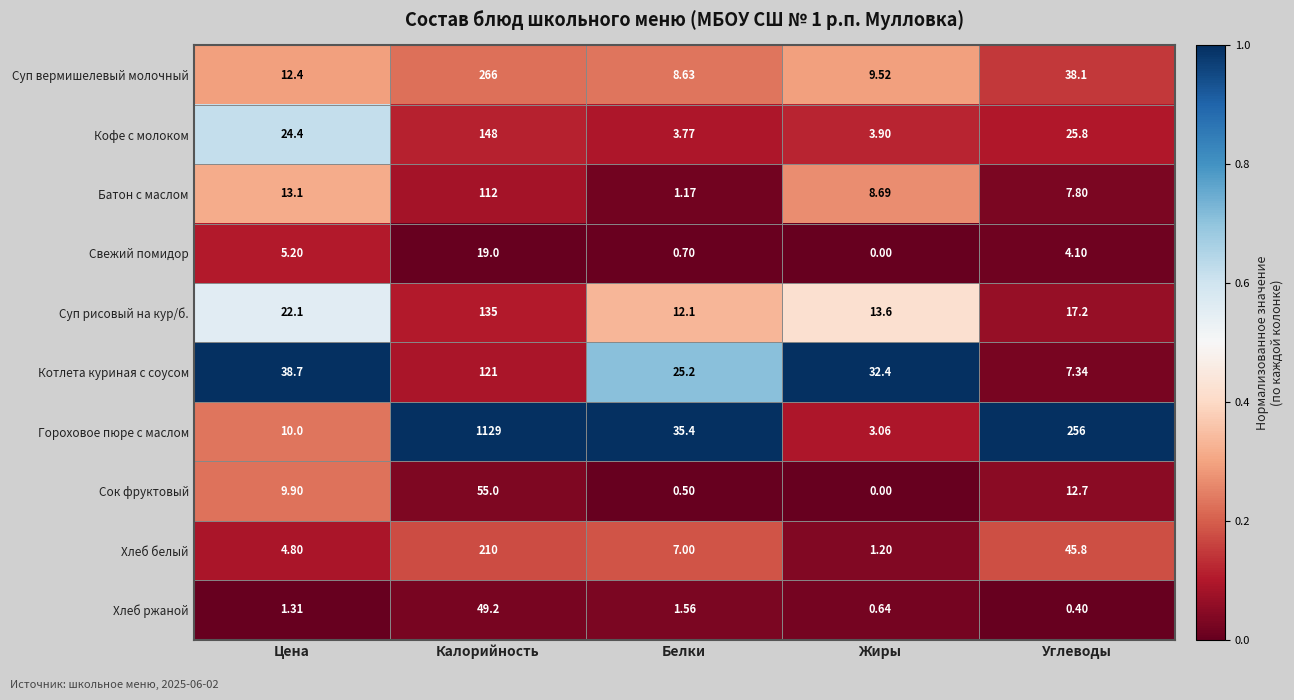

Which series has the largest total across all categories?

Гороховое пюре с маслом